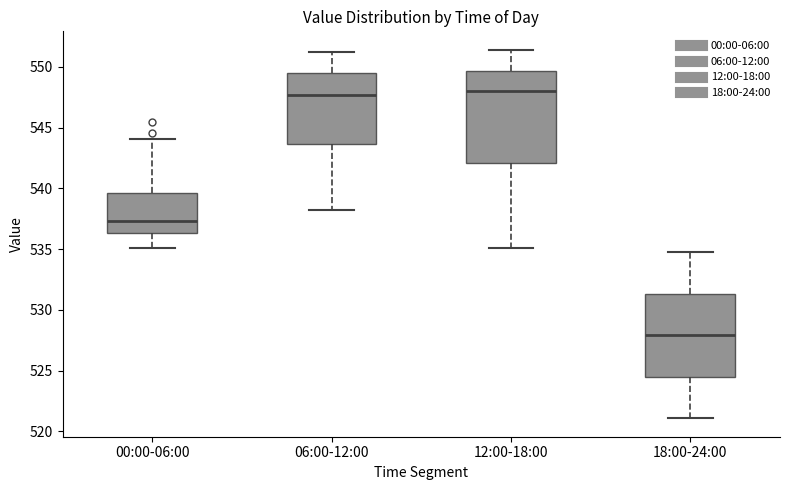

Where does the lower whisker of the box for 00:00-06:00 end on the y-axis? The values are not printed on the chart, so give them approximately, as read against the axis.

535.0